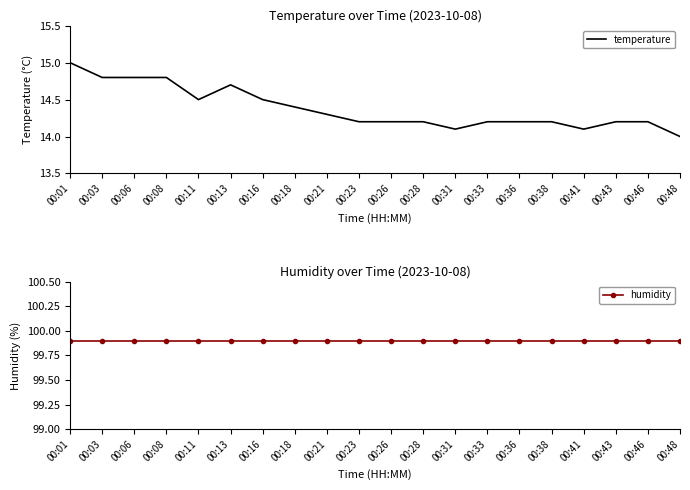

List the labels in order of temperature value, smallest first.

00:48, 00:31, 00:41, 00:23, 00:26, 00:28, 00:33, 00:36, 00:38, 00:43, 00:46, 00:21, 00:18, 00:11, 00:16, 00:13, 00:03, 00:06, 00:08, 00:01